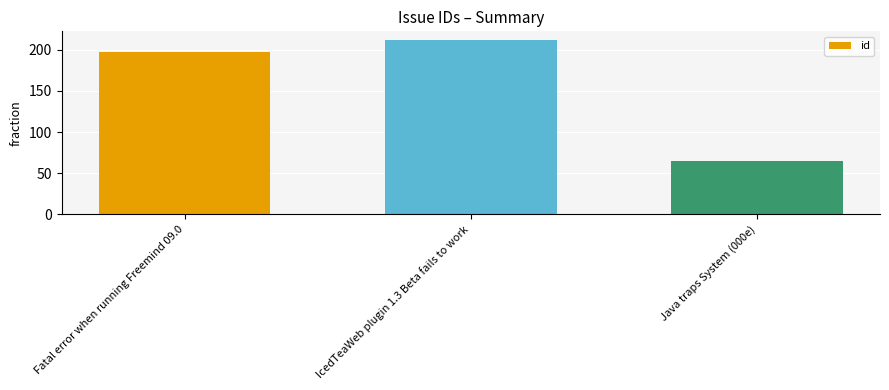

Read the value at Fatal error when running Freemind 09.0.

197